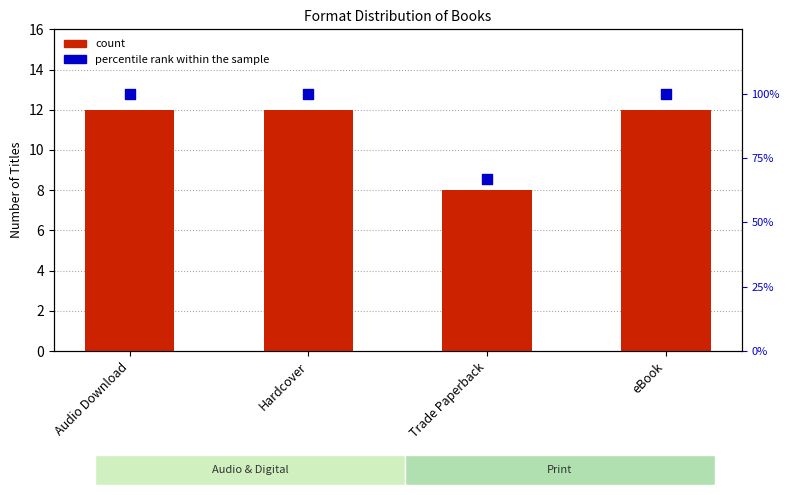

Is the value of count at Audio Download greater than the value of percentile rank within the sample at Audio Download?

No